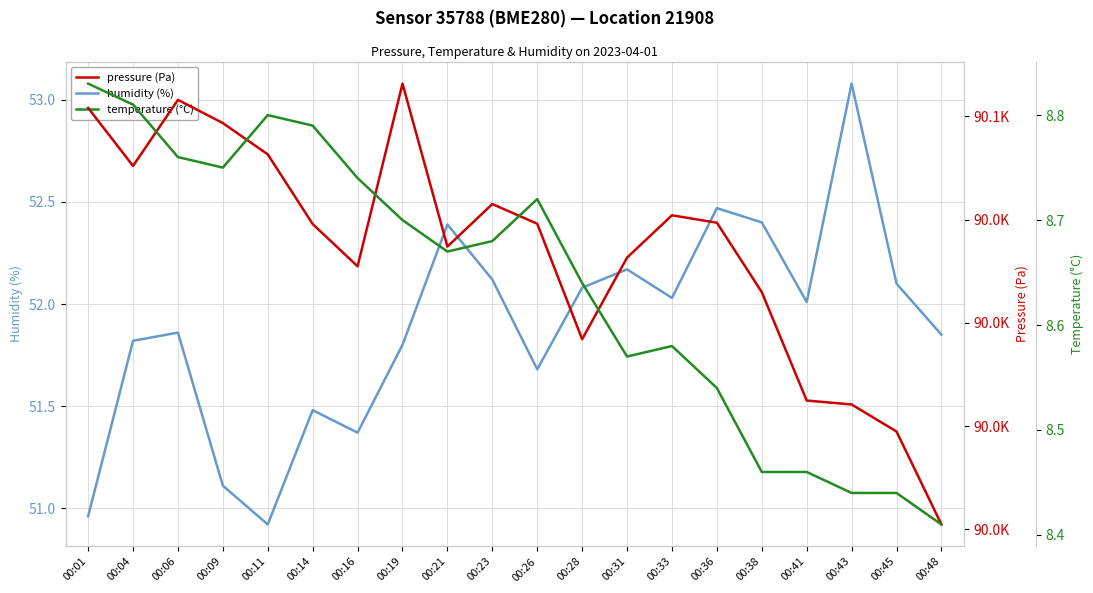

Rank the categories by temperature (°C) value from lowest to highest.

00:48, 00:43, 00:45, 00:38, 00:41, 00:36, 00:31, 00:33, 00:28, 00:21, 00:23, 00:19, 00:26, 00:16, 00:09, 00:06, 00:14, 00:11, 00:04, 00:01